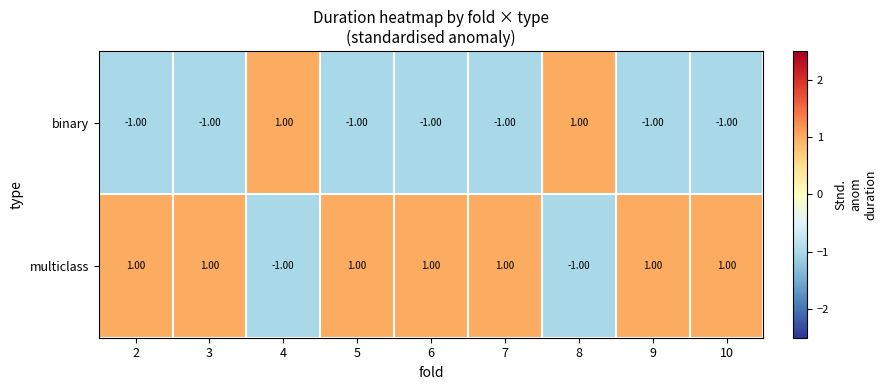

Which series has the largest total across all categories?

multiclass